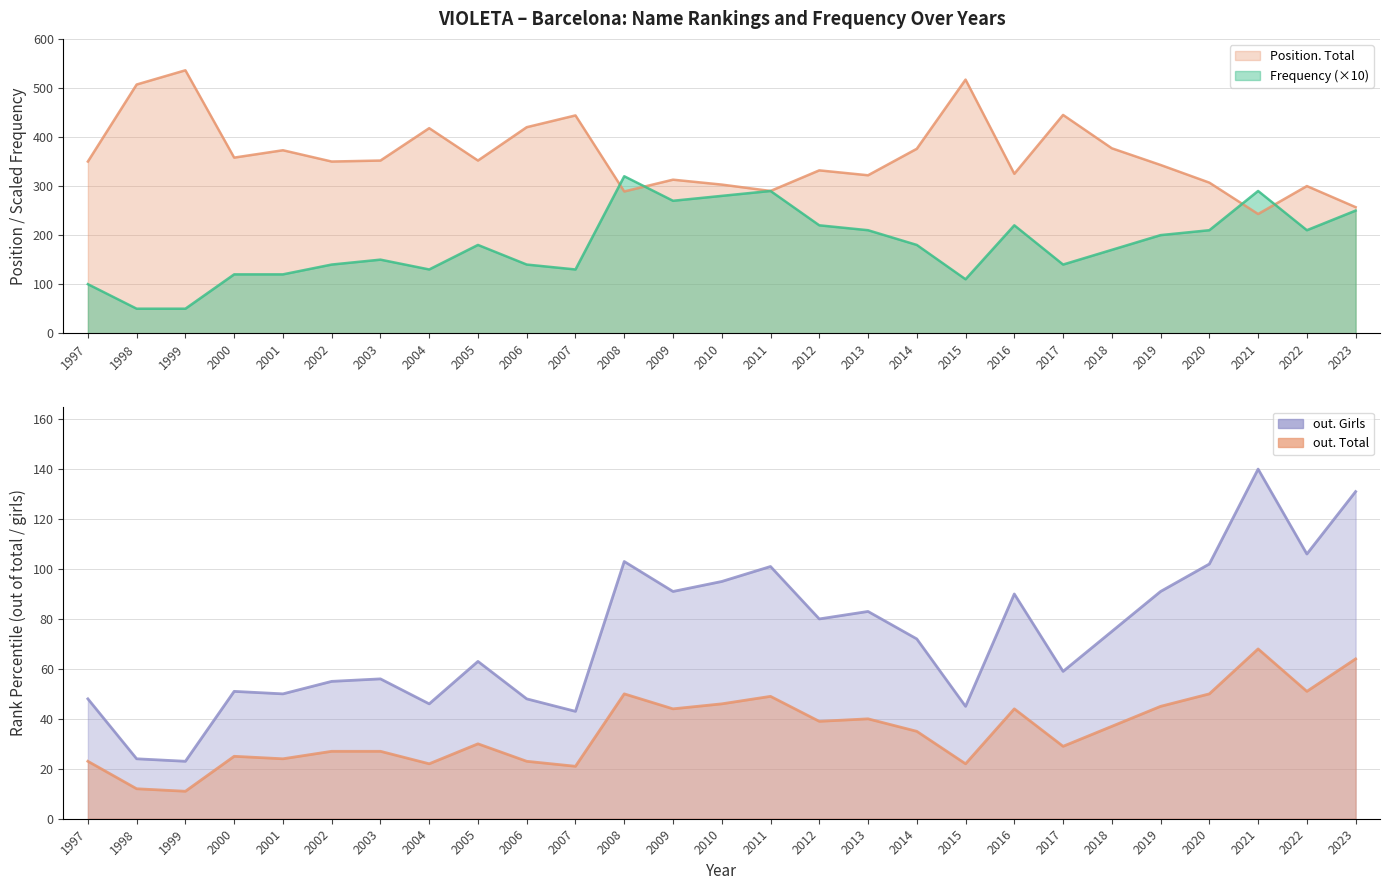

The value of out. Girls at 2007 is 18. True or false?

False